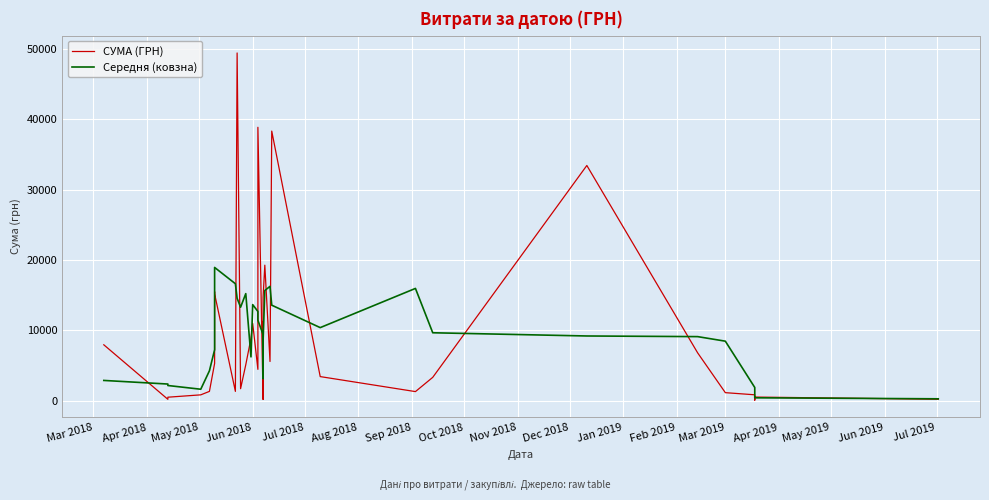

What is the value of the Середня (ковзна) point at the 30th from the left?

13590.1